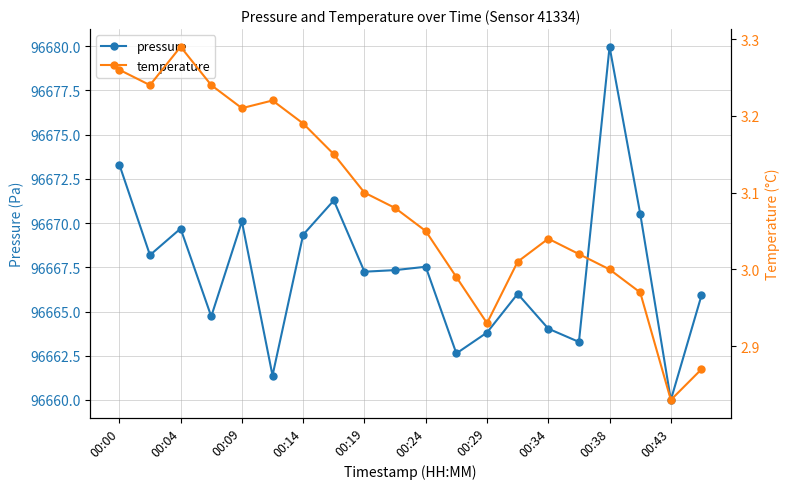

At which category does pressure reach its first local peak?

00:04